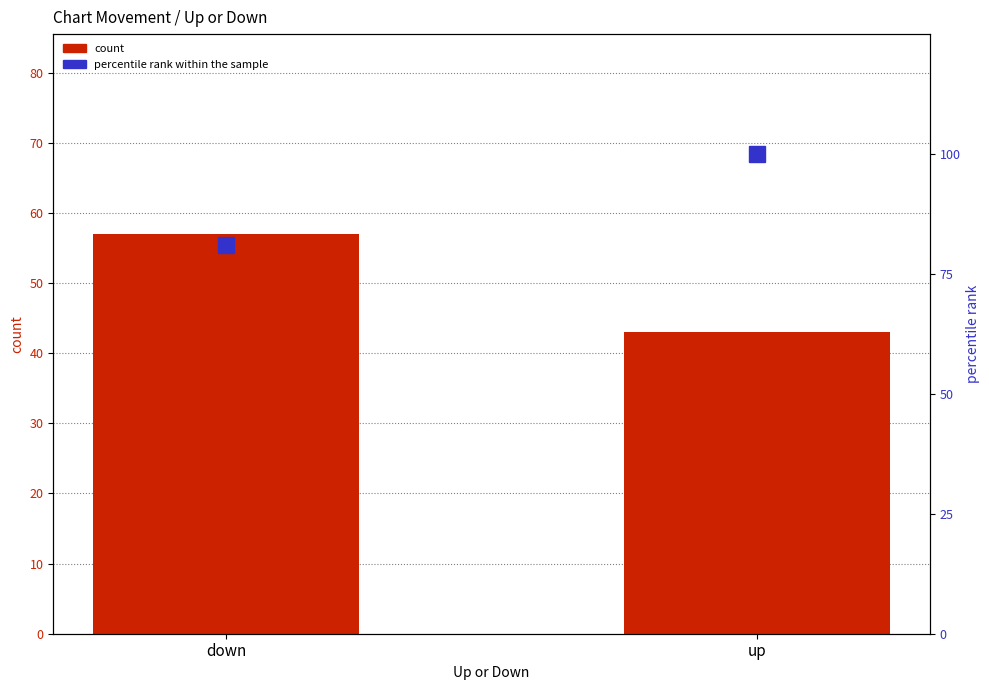

The percentile rank within the sample series shows 130.3 at down. True or false?

False